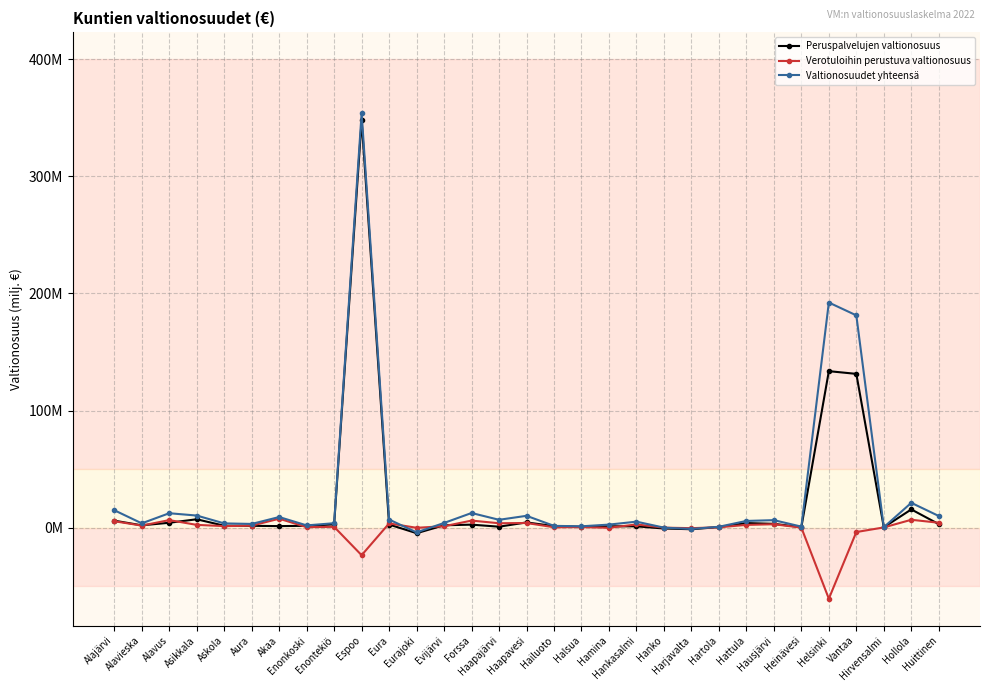

Between Aura and Hankasalmi, which series saw the biggest shift?

Valtionosuudet yhteensä